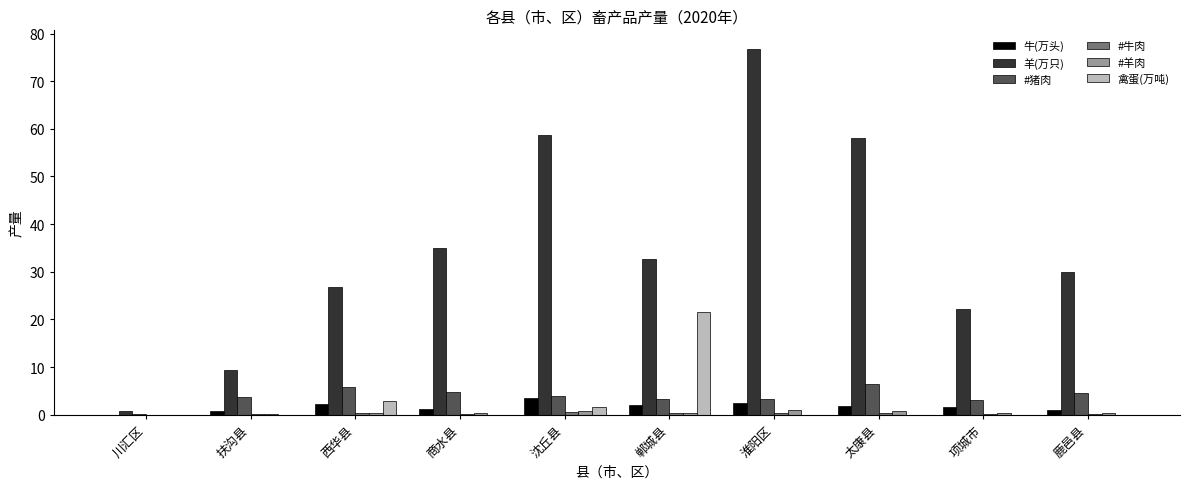

Which series has the largest total across all categories?

羊(万只)